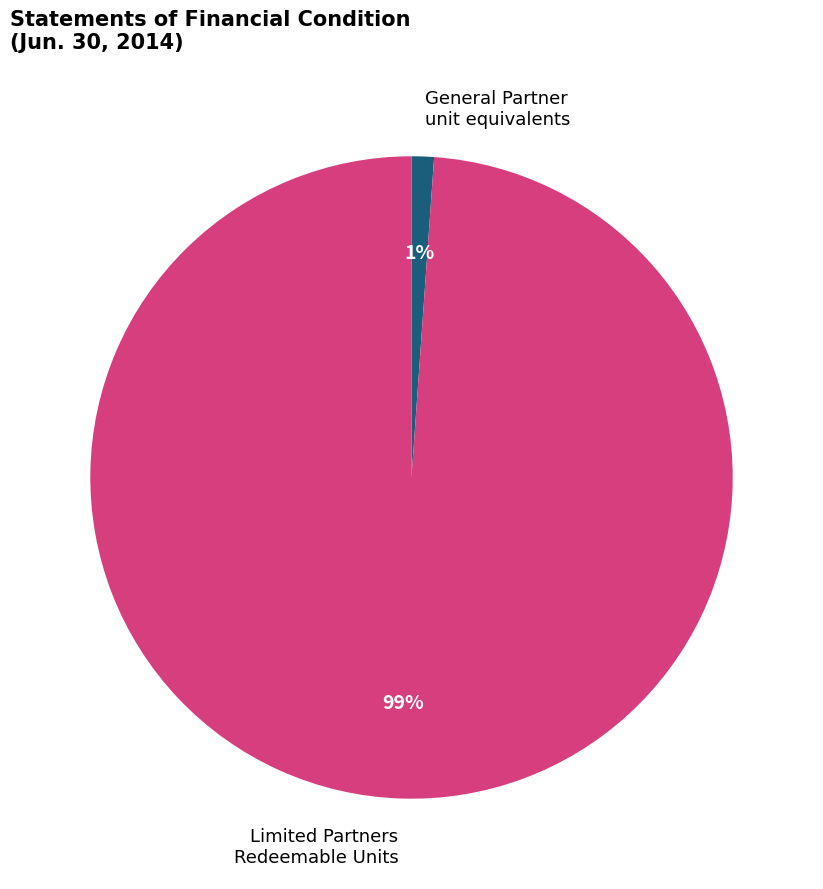

Is there any slice that represents more than half of the pie?

Yes